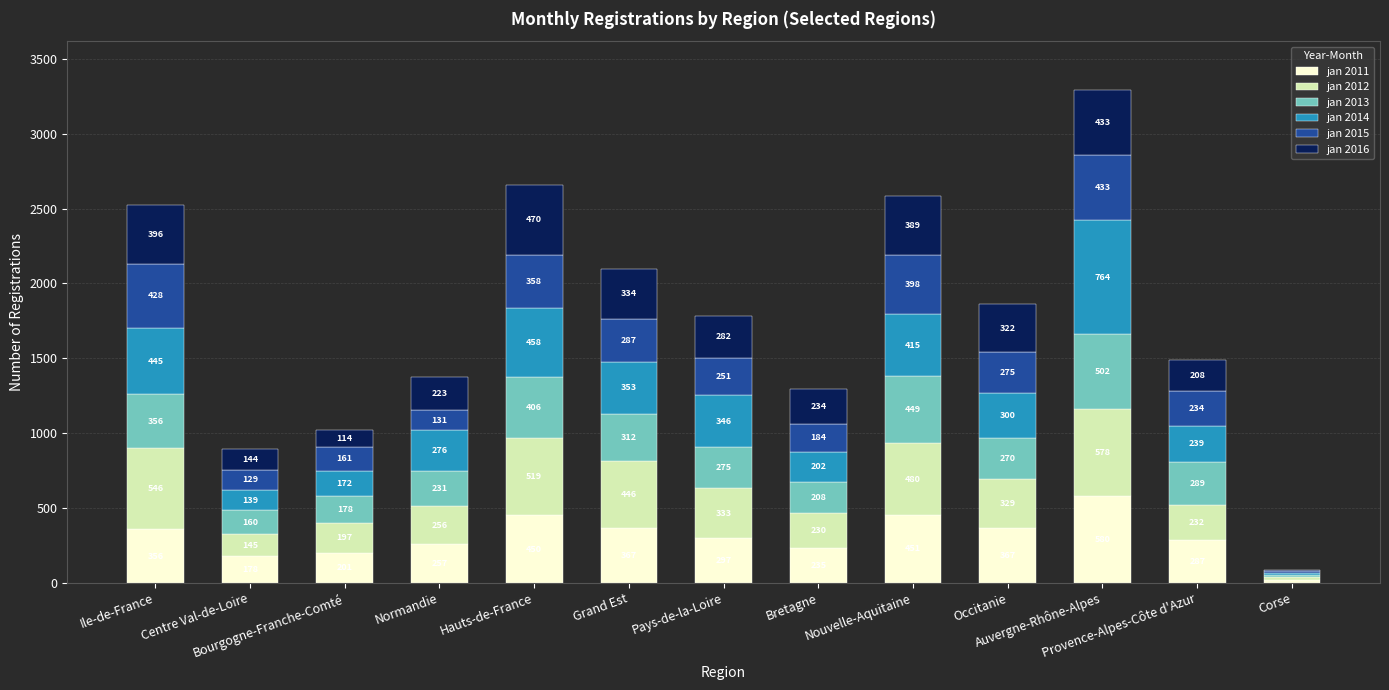

What is the difference between the maximum and minimum values in the jan 2011 series?

560